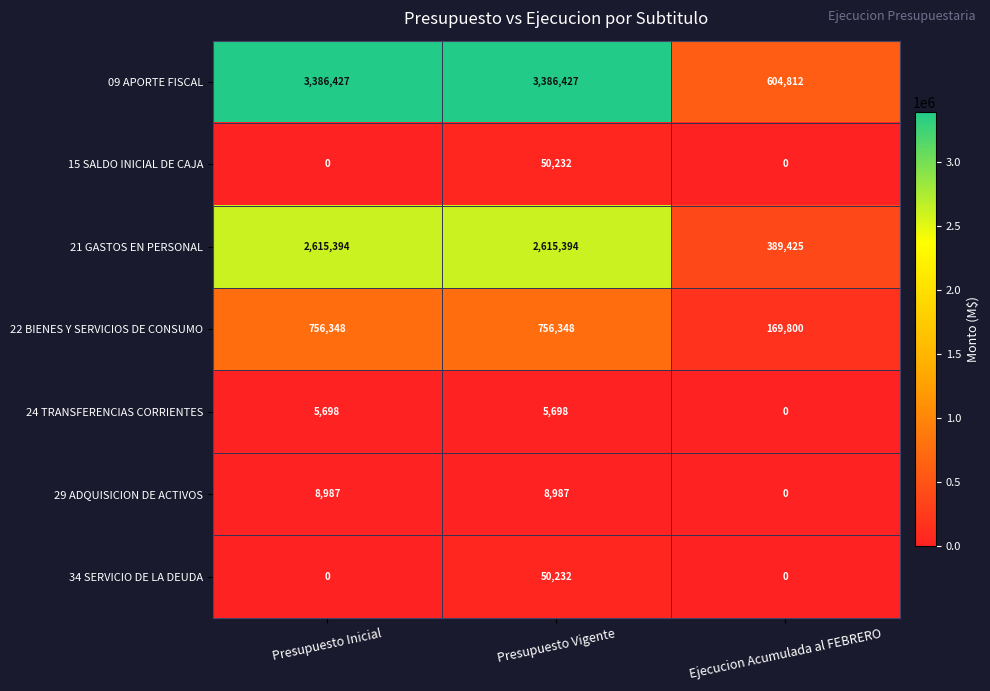

At which label does 15 SALDO INICIAL DE CAJA reach its peak?

Presupuesto Vigente